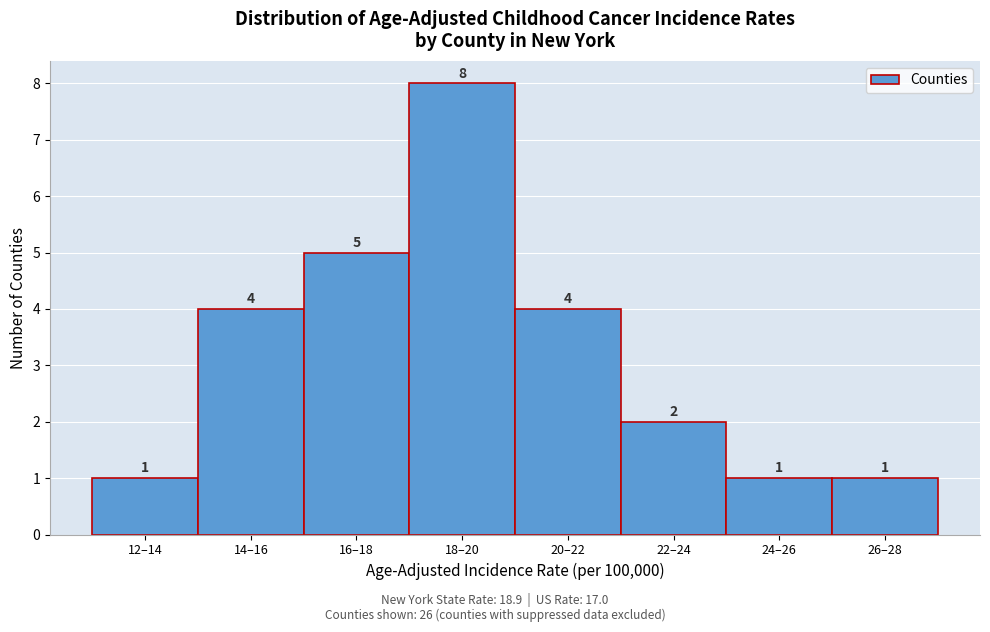

Reading left to right, extract all data points from this chart.

1	4	5	8	4	2	1	1